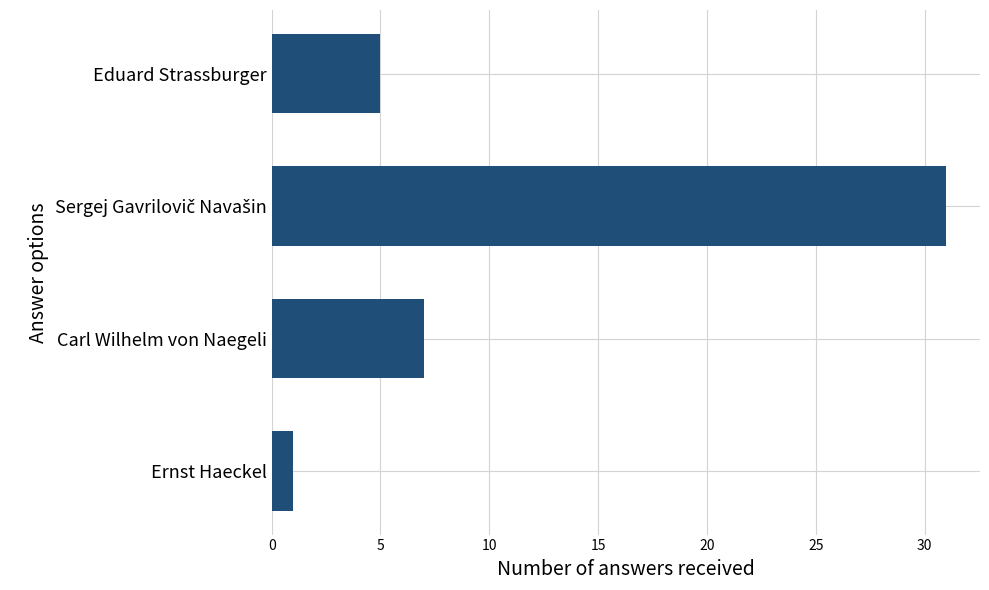

What is the average value?

11